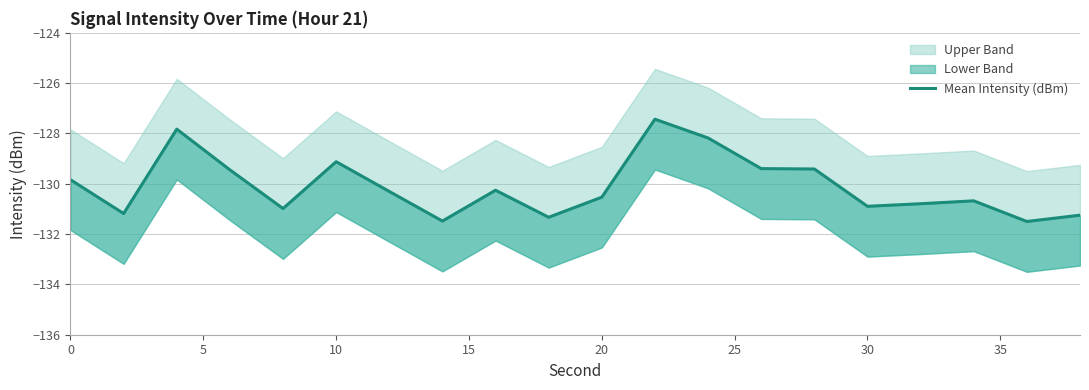

What is the value of the 4th point from the left?

-129.4